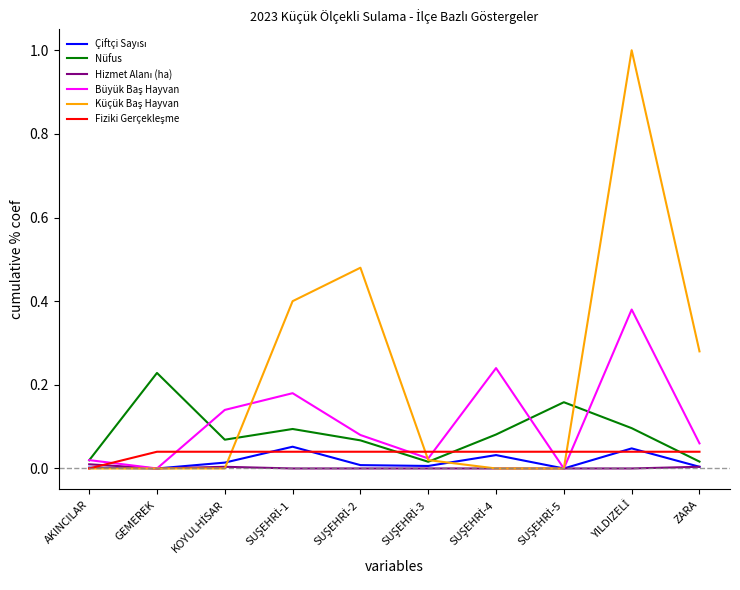

List the labels in order of Fiziki Gerçekleşme value, largest first.

GEMEREK, KOYULHİSAR, SUŞEHRİ-1, SUŞEHRİ-2, SUŞEHRİ-3, SUŞEHRİ-4, SUŞEHRİ-5, YILDIZELİ, ZARA, AKINCILAR